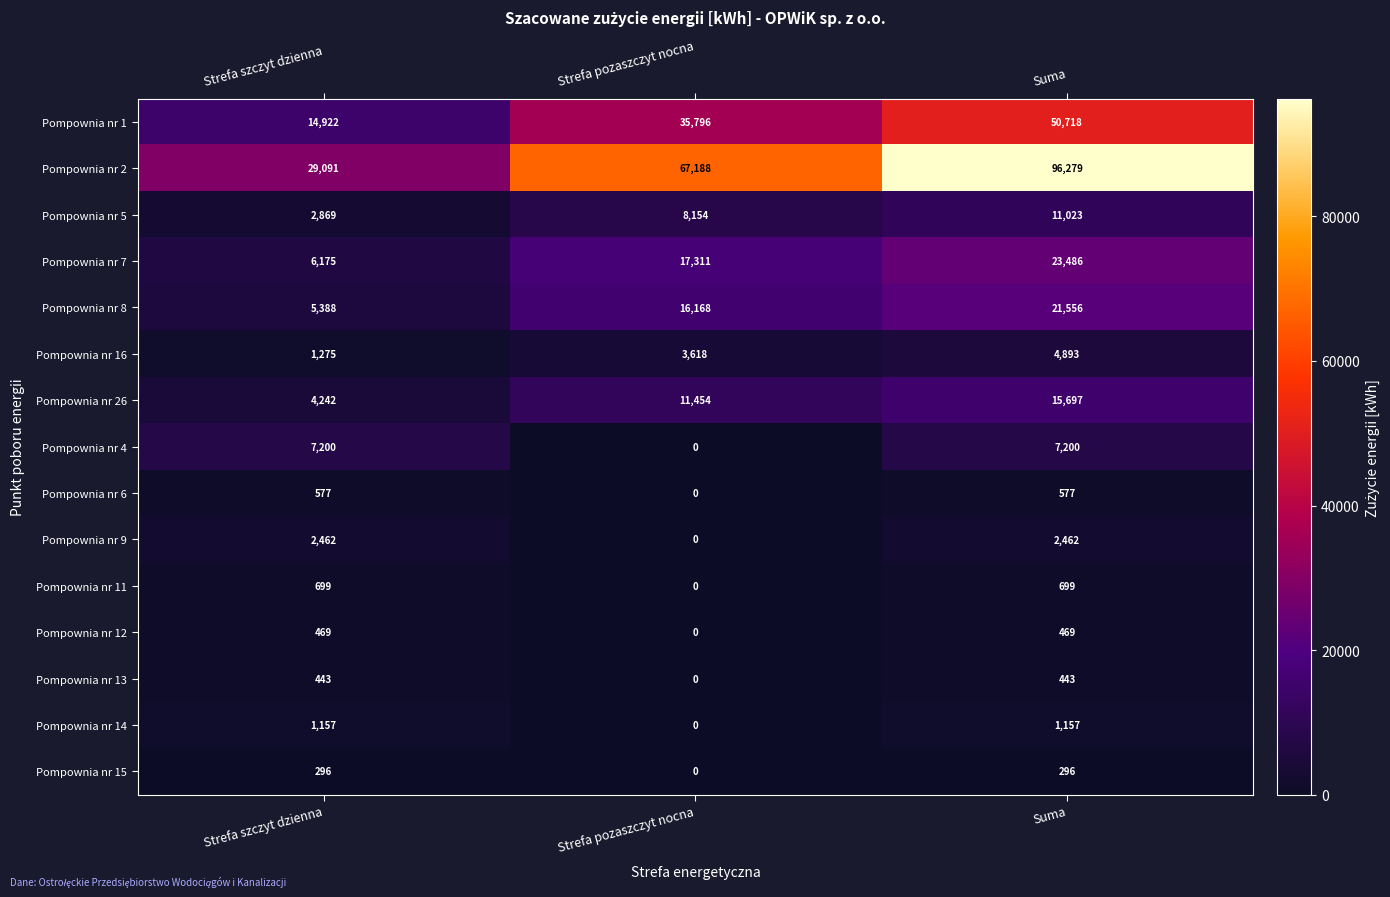

The value of Pompownia nr 6 at Strefa szczyt dzienna is 577. True or false?

True